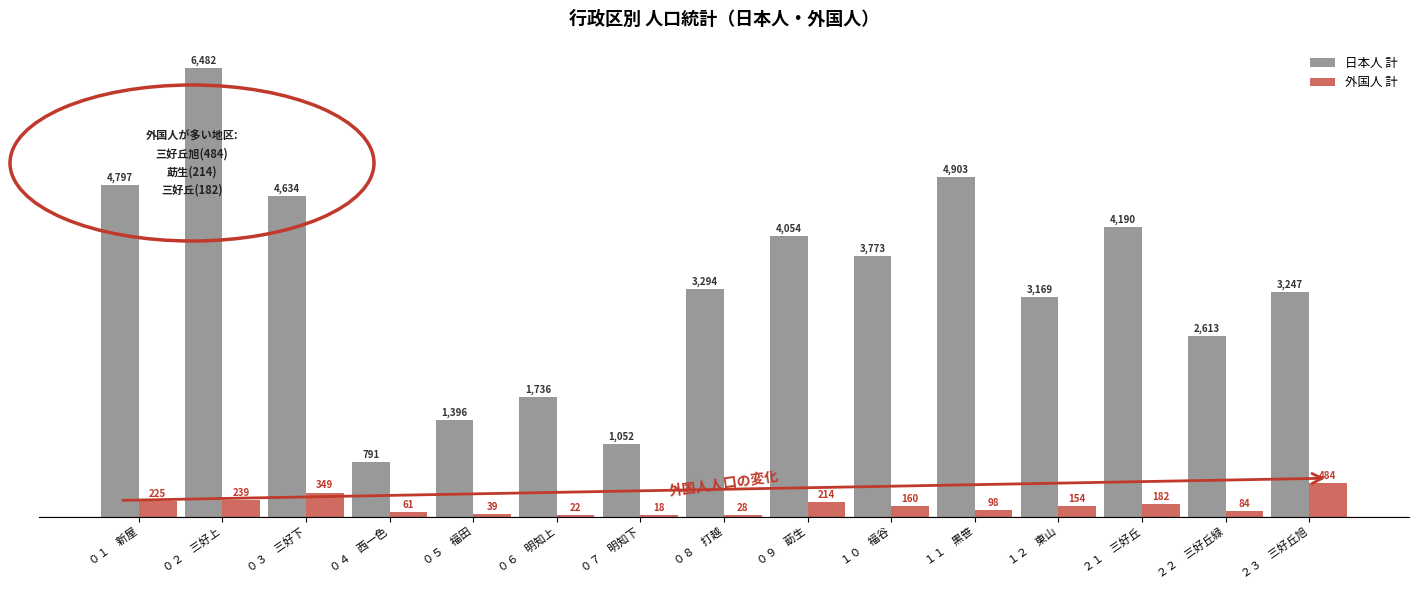

Reading left to right, extract all data points from this chart.

日本人 計: ０１　新屋=4797	０２　三好上=6482	０３　三好下=4634	０４　西一色=791	０５　福田=1396	０６　明知上=1736	０７　明知下=1052	０８　打越=3294	０９　莇生=4054	１０　福谷=3773	１１　黒笹=4903	１２　東山=3169	２１　三好丘=4190	２２　三好丘緑=2613	２３　三好丘旭=3247
外国人 計: ０１　新屋=225	０２　三好上=239	０３　三好下=349	０４　西一色=61	０５　福田=39	０６　明知上=22	０７　明知下=18	０８　打越=28	０９　莇生=214	１０　福谷=160	１１　黒笹=98	１２　東山=154	２１　三好丘=182	２２　三好丘緑=84	２３　三好丘旭=484